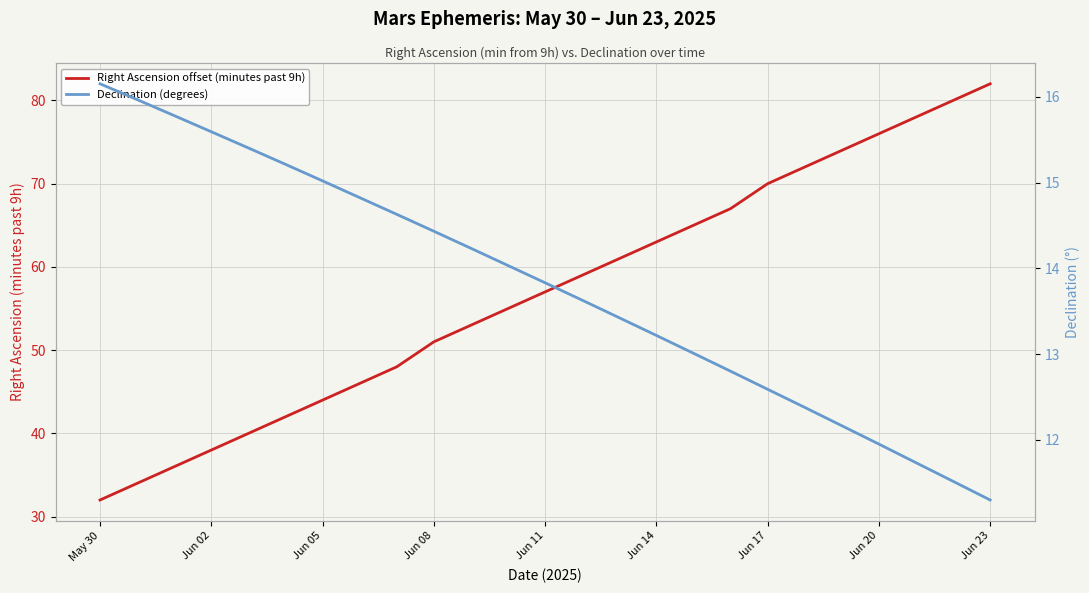

Reading right to left, transcribe all the data shown in this chart.

Right Ascension offset (minutes past 9h): 82.0	80.0	78.0	76.0	74.0	72.0	70.0	67.0	65.0	63.0	61.0	59.0	57.0	55.0	53.0	51.0	48.0	46.0	44.0	42.0	40.0	38.0	36.0	34.0	32.0
Declination (degrees): 11.3	11.5	11.7	11.9	12.2	12.4	12.6	12.8	13.0	13.2	13.4	13.6	13.8	14.0	14.2	14.4	14.6	14.8	15.0	15.2	15.4	15.6	15.8	16.0	16.2